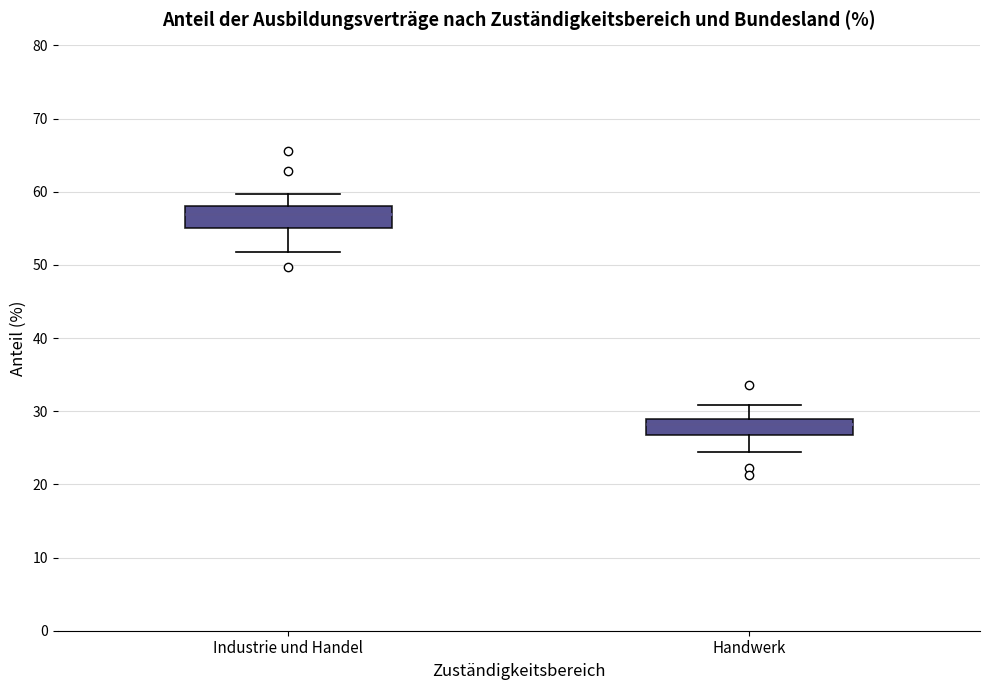

Where is the upper edge of the box for Handwerk on the y-axis? The values are not printed on the chart, so give them approximately, as read against the axis.

29